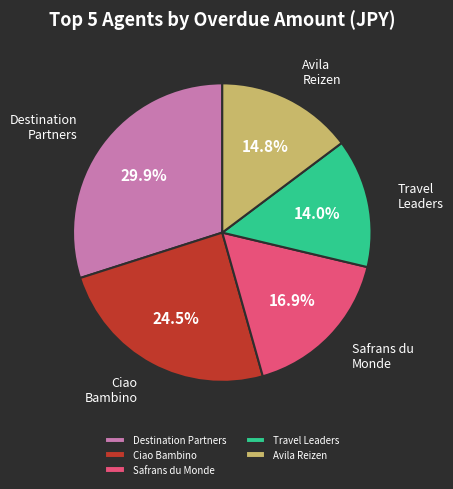

To the nearest percent, what is the average slice percentage?

20%